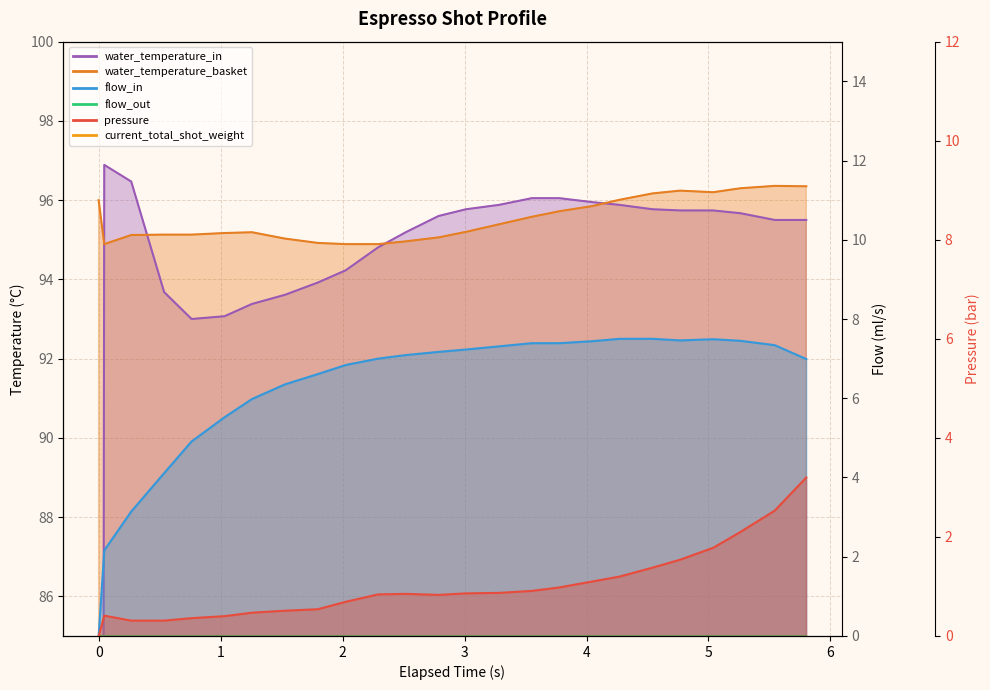

What is the label of the 5th point from the left?

3